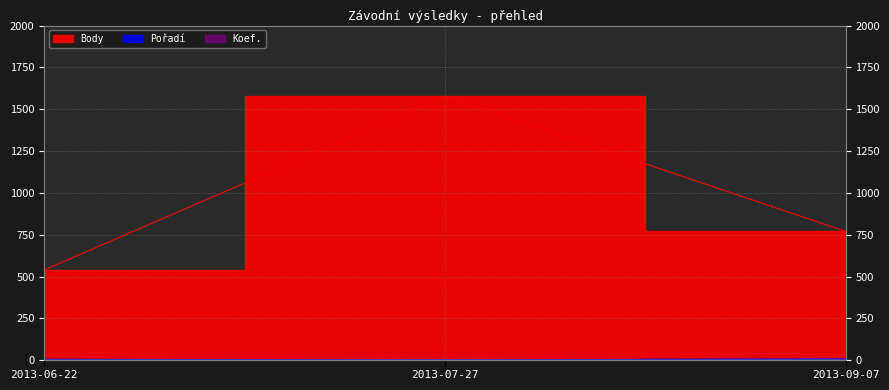

Between 2013-06-22 and 2013-09-07, which is larger?

2013-09-07